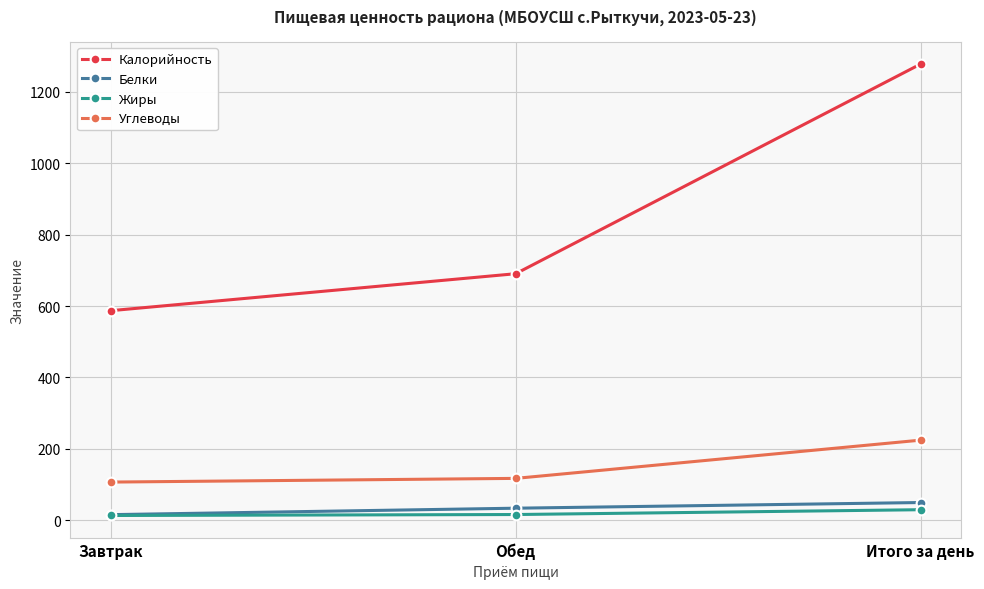

Is this an area chart (filled region under the line)?

No